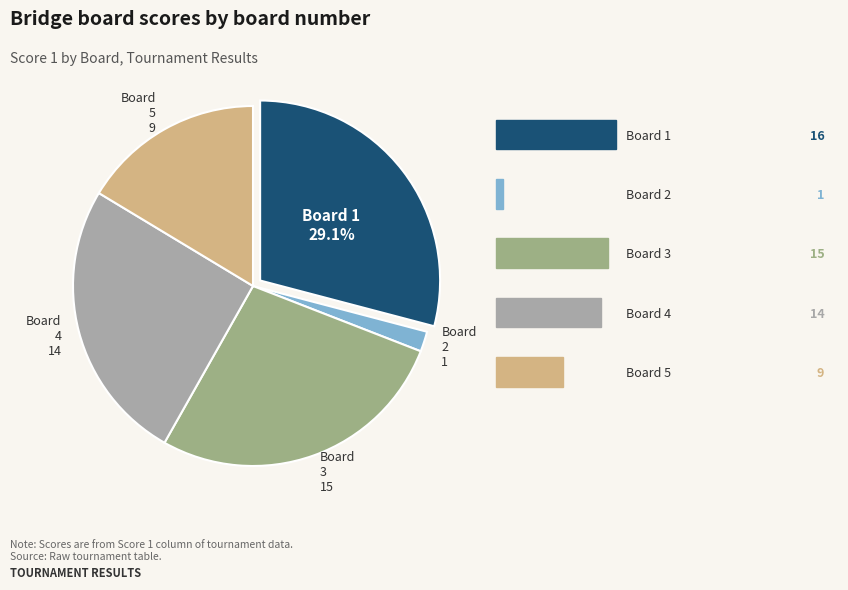

How many slices are in this pie chart?

5